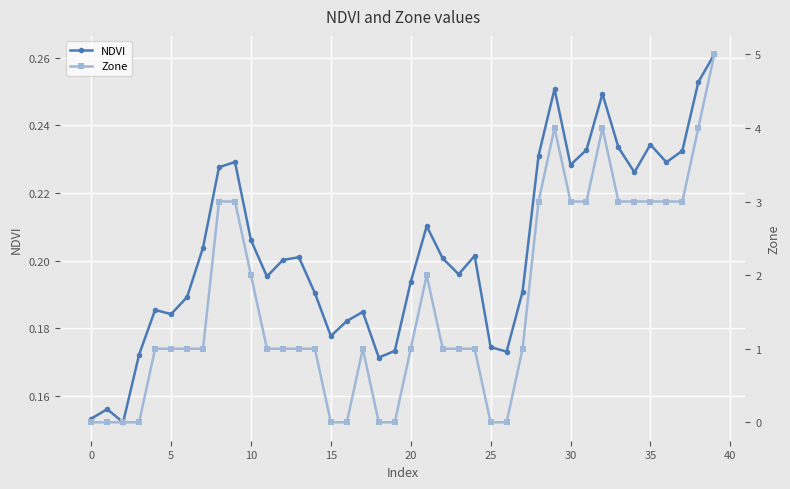

List the series in order of their overall mean, lowest first.

NDVI, Zone